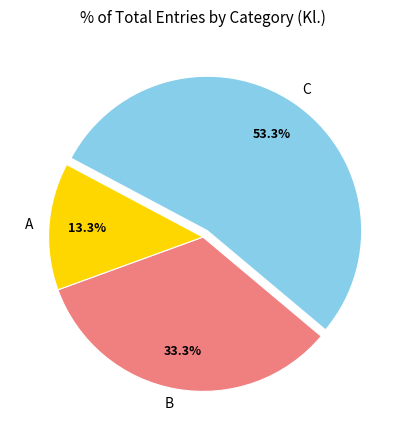

Rank the categories by value from lowest to highest.

A, B, C